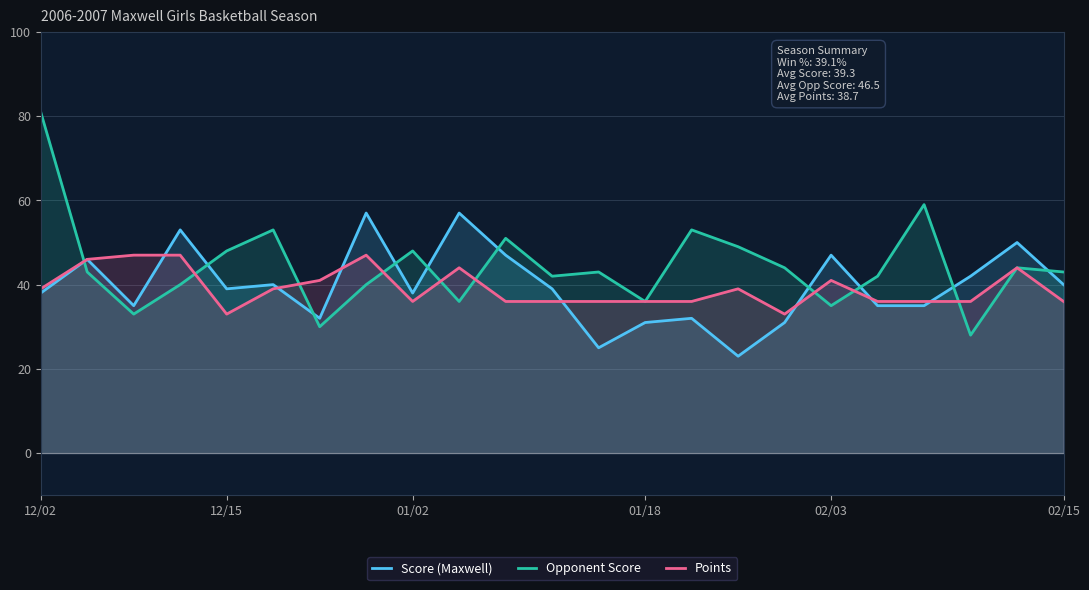

What is the maximum value shown in the chart?

81